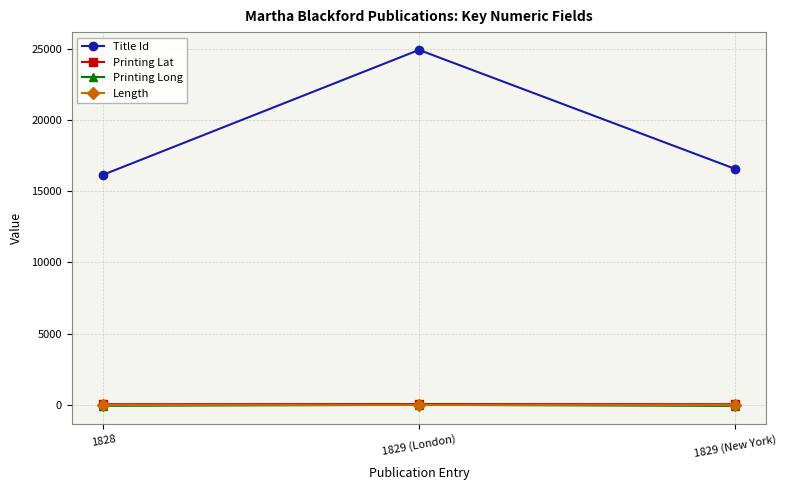

What is the value of the Printing Long point at the 3rd from the left?

-75.5